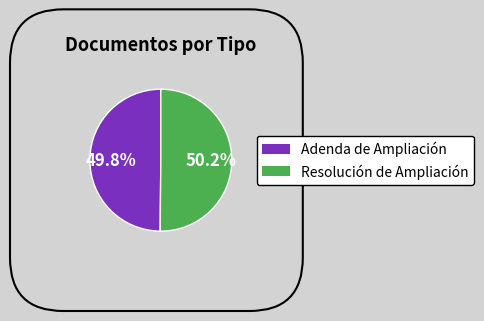

Is there a majority slice in this chart?

Yes